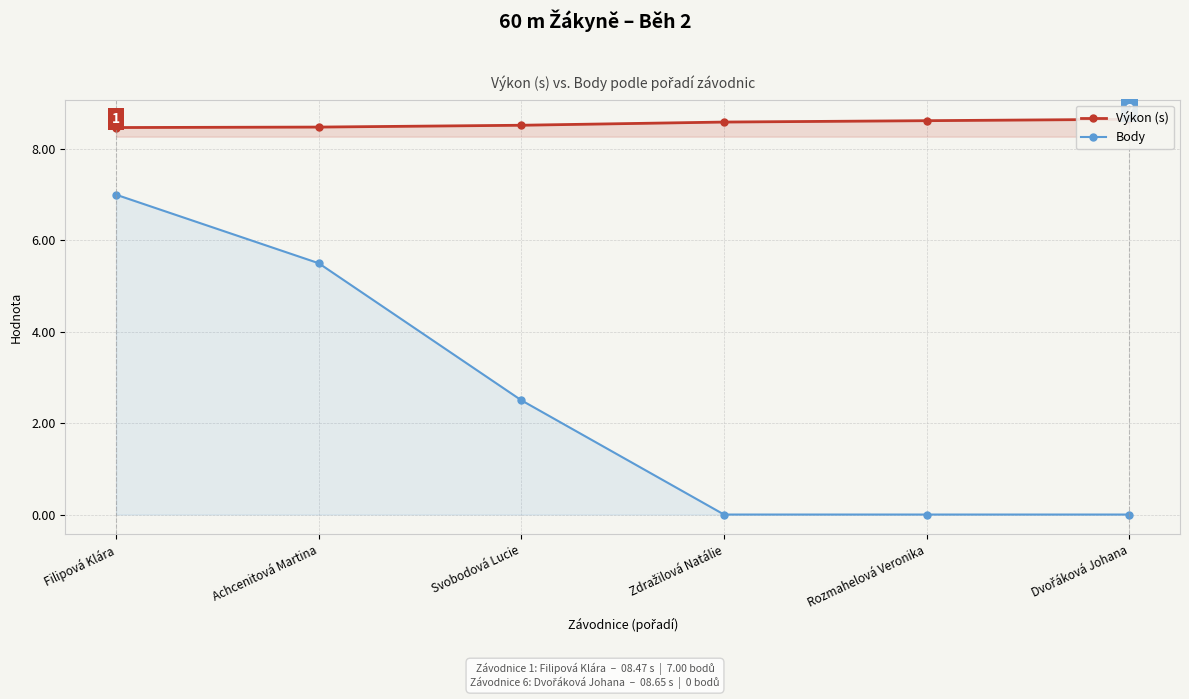

At which category is the sum across all series the highest?

Filipová Klára